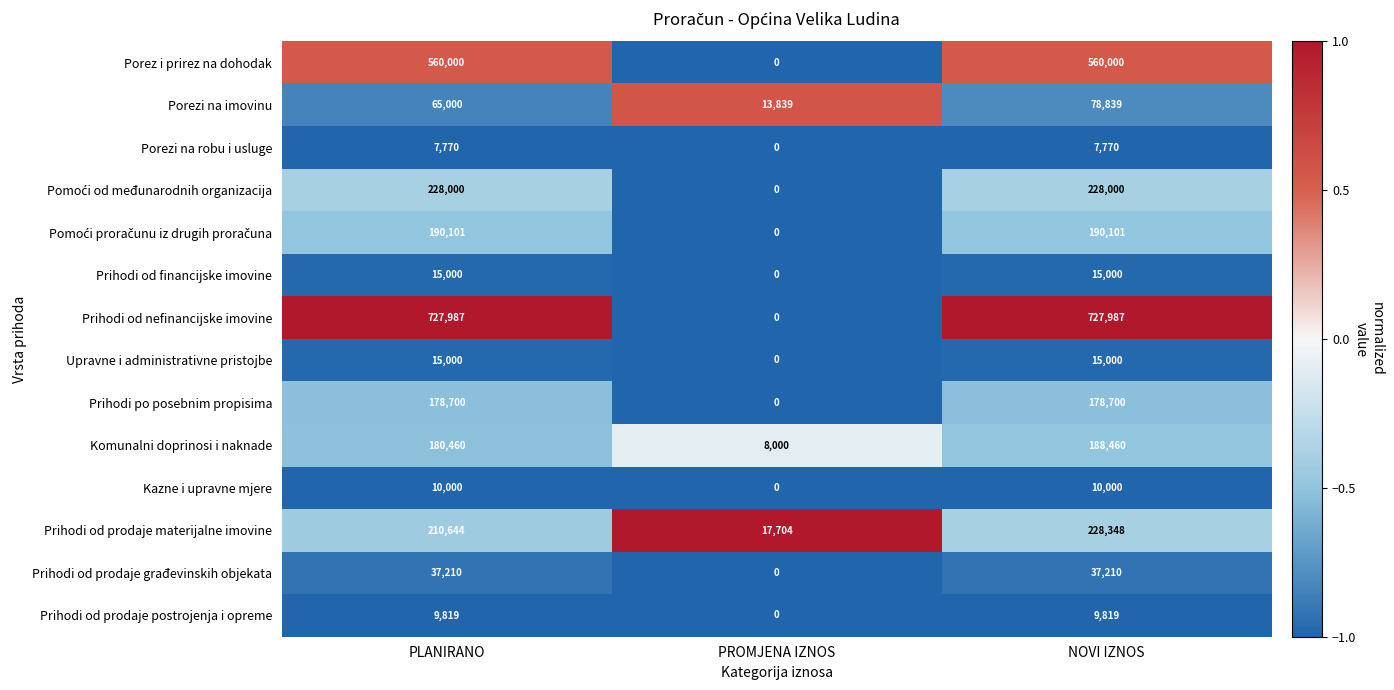

What is the greatest value displayed?

727987